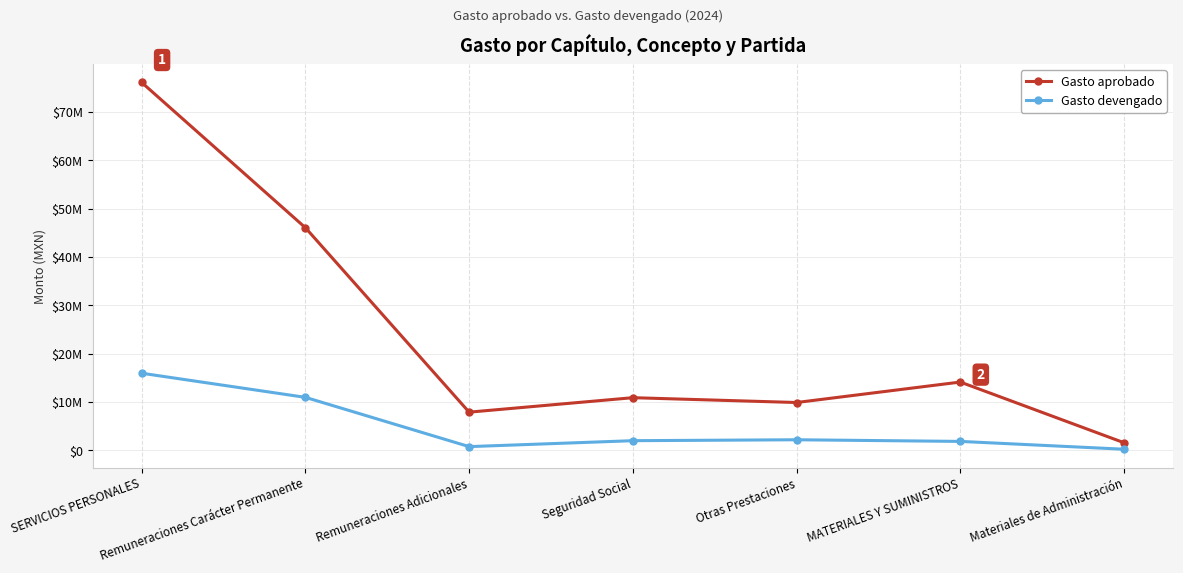

How many interior local peaks does the Gasto aprobado series have?

2